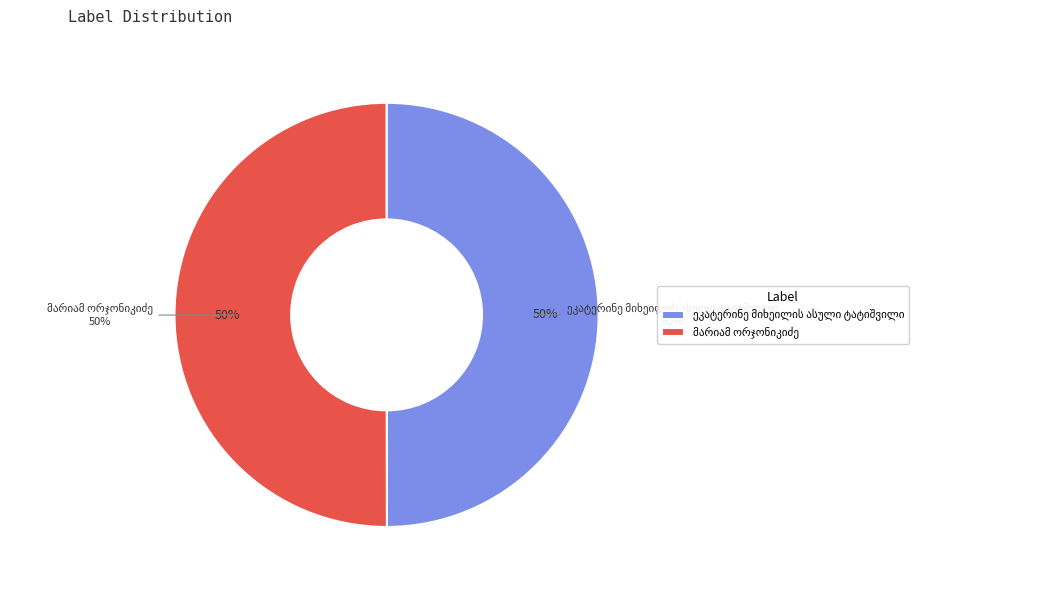

True or false: მარიამ ორჯონიკიძე accounts for 50% of the total.

True